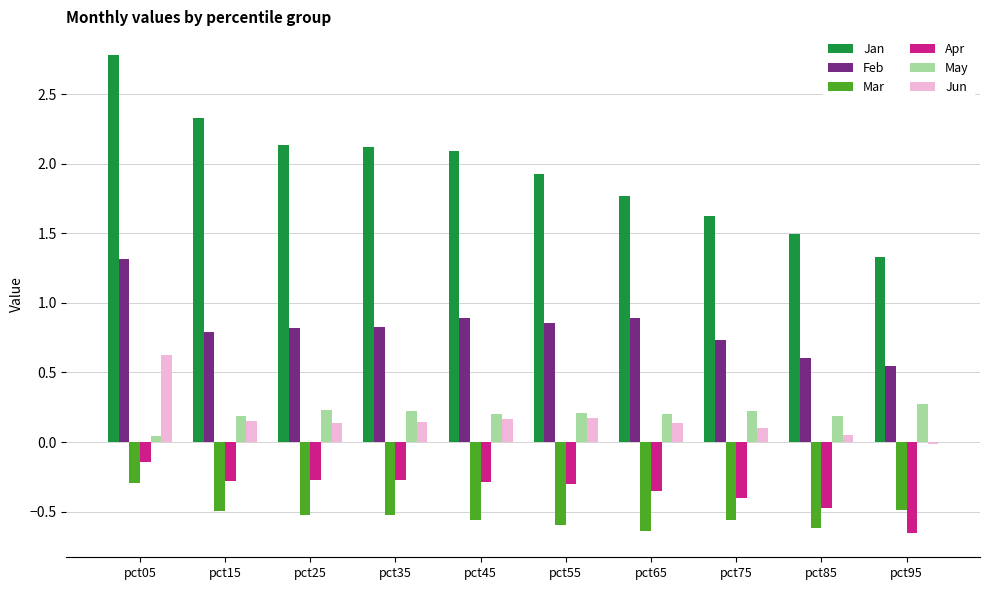

True or false: Apr has a value of -0.6 at pct65.

False